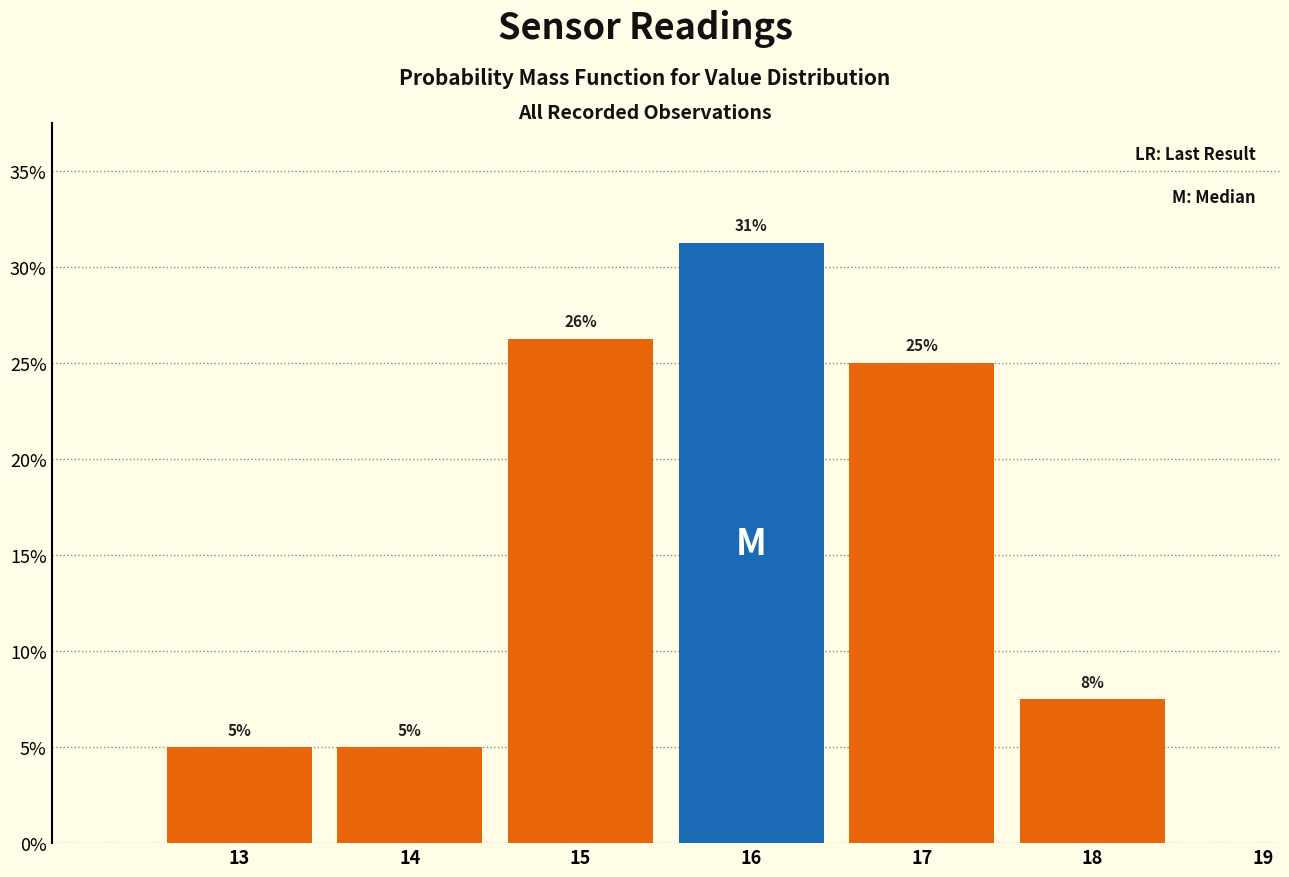

At which category does the chart reach its peak across all series?

16